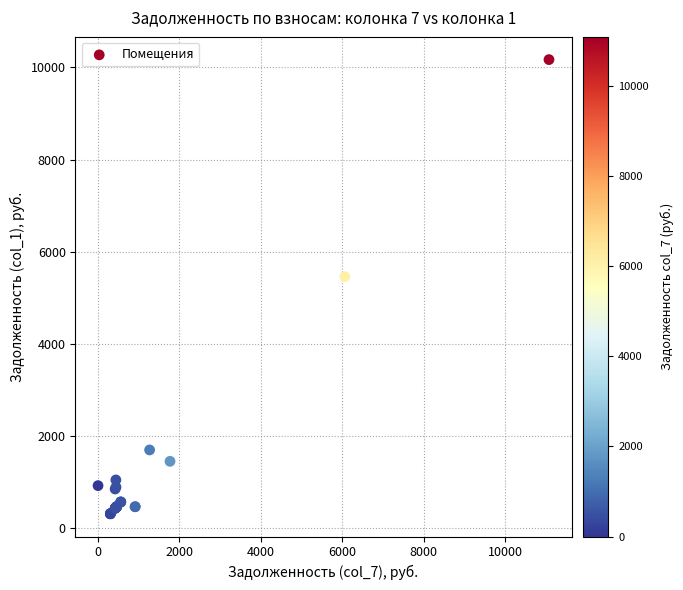

What Y value in the scatter plot is closest to 5236?

5454.0